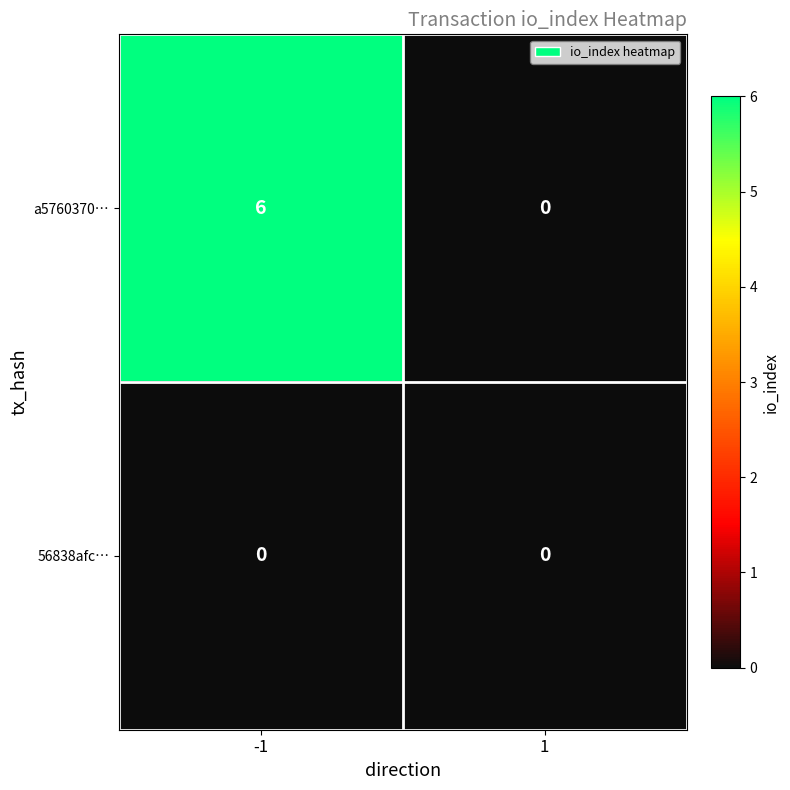

Which series changed the most between -1 and 1?

a5760370…